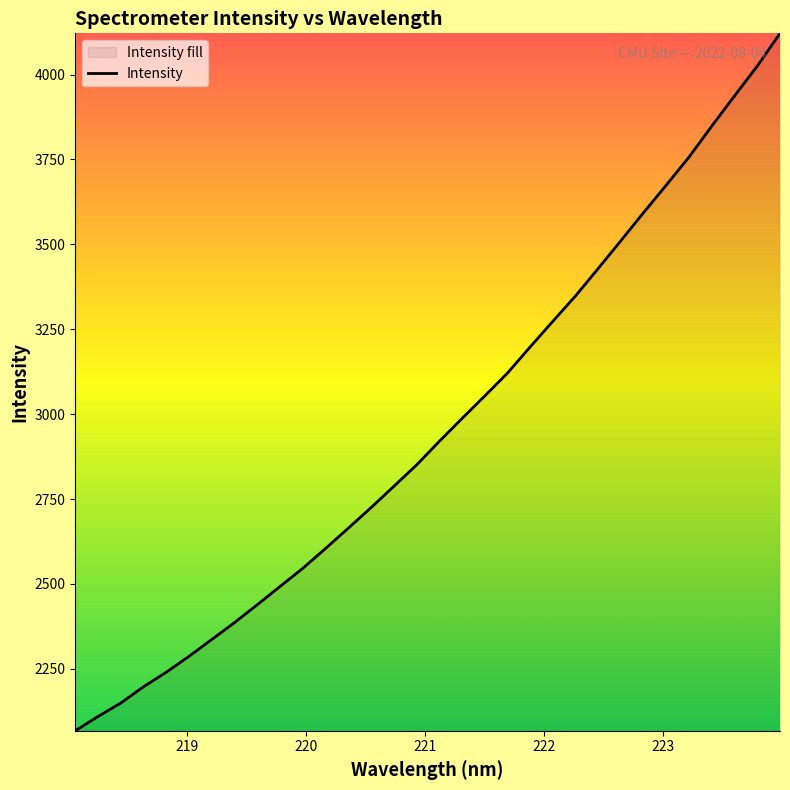

Count the number of data series in this chart.

1